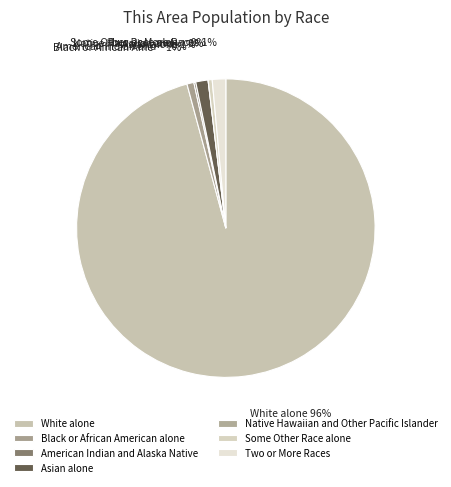

Is White alone the majority of the pie?

Yes